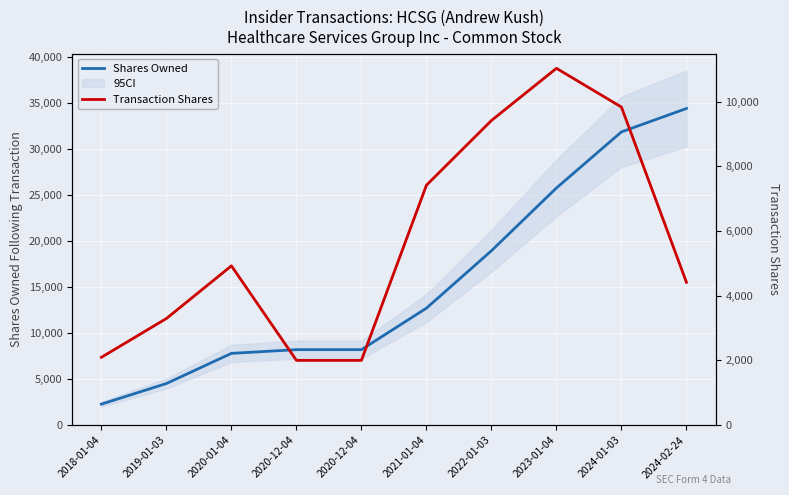

True or false: Transaction Shares has more than 2 interior local peaks.

False